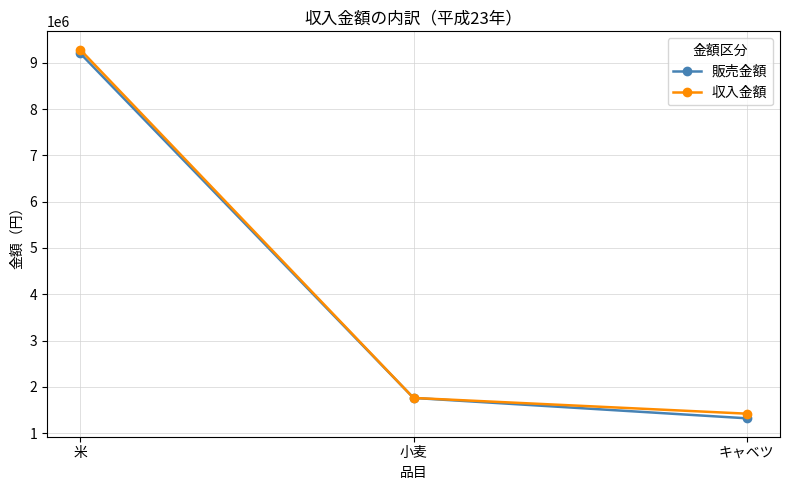

Does the chart have visible grid lines?

Yes